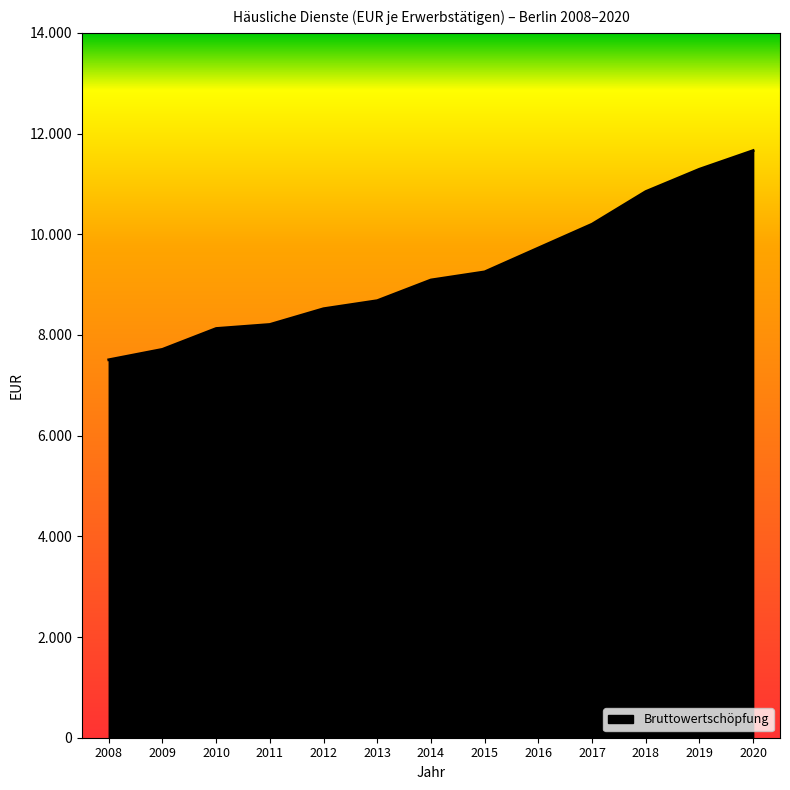

Is this an area chart (filled region under the line)?

Yes